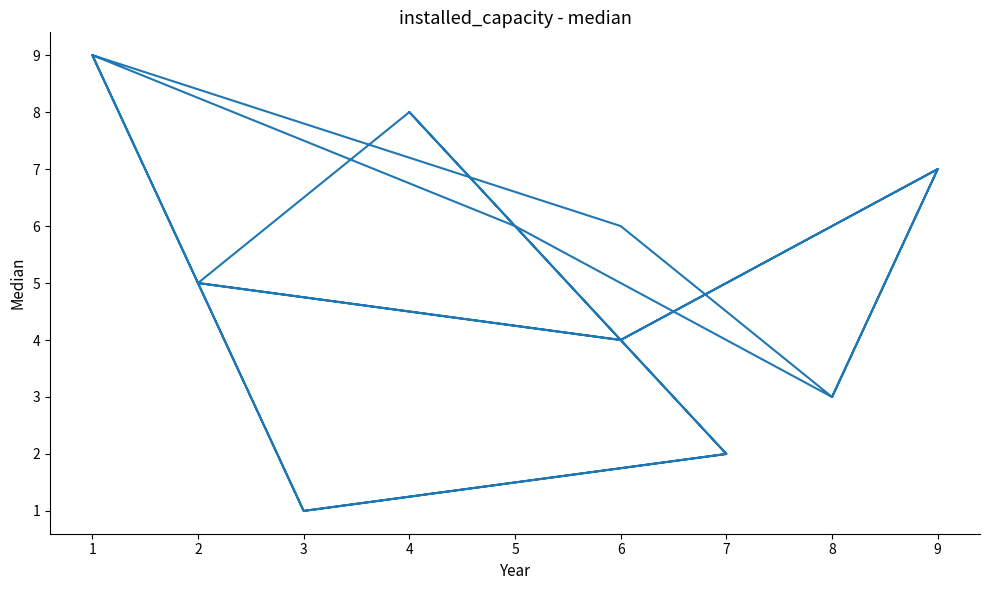

What is the change in value from 4 to 8?

-5